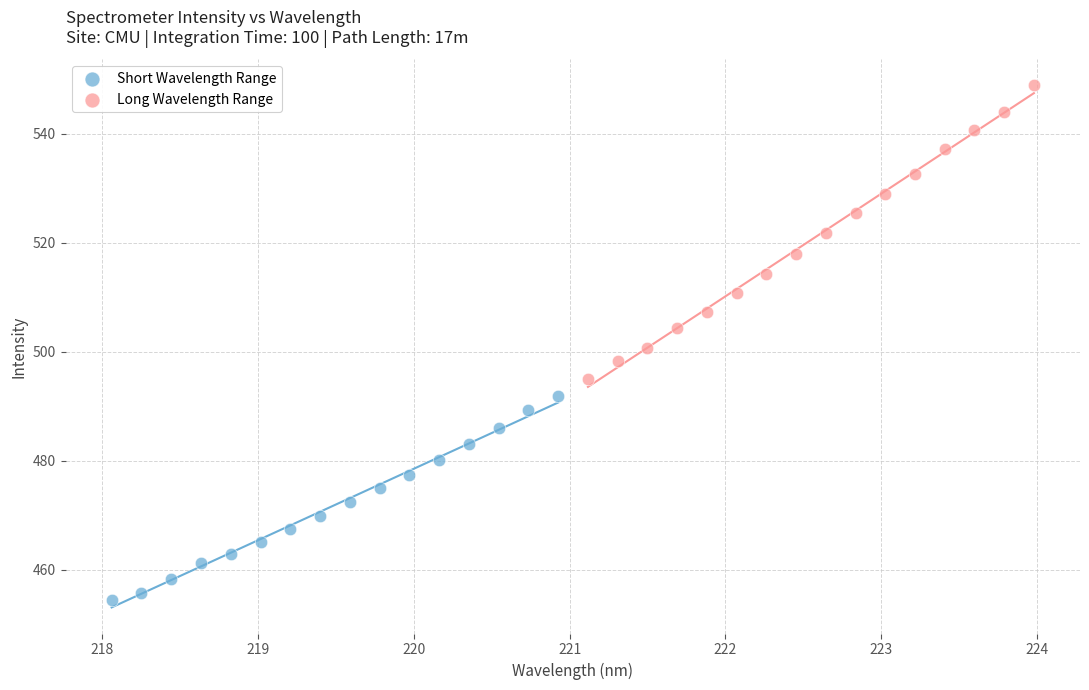

Which series reaches the minimum Y coordinate?

Short Wavelength Range